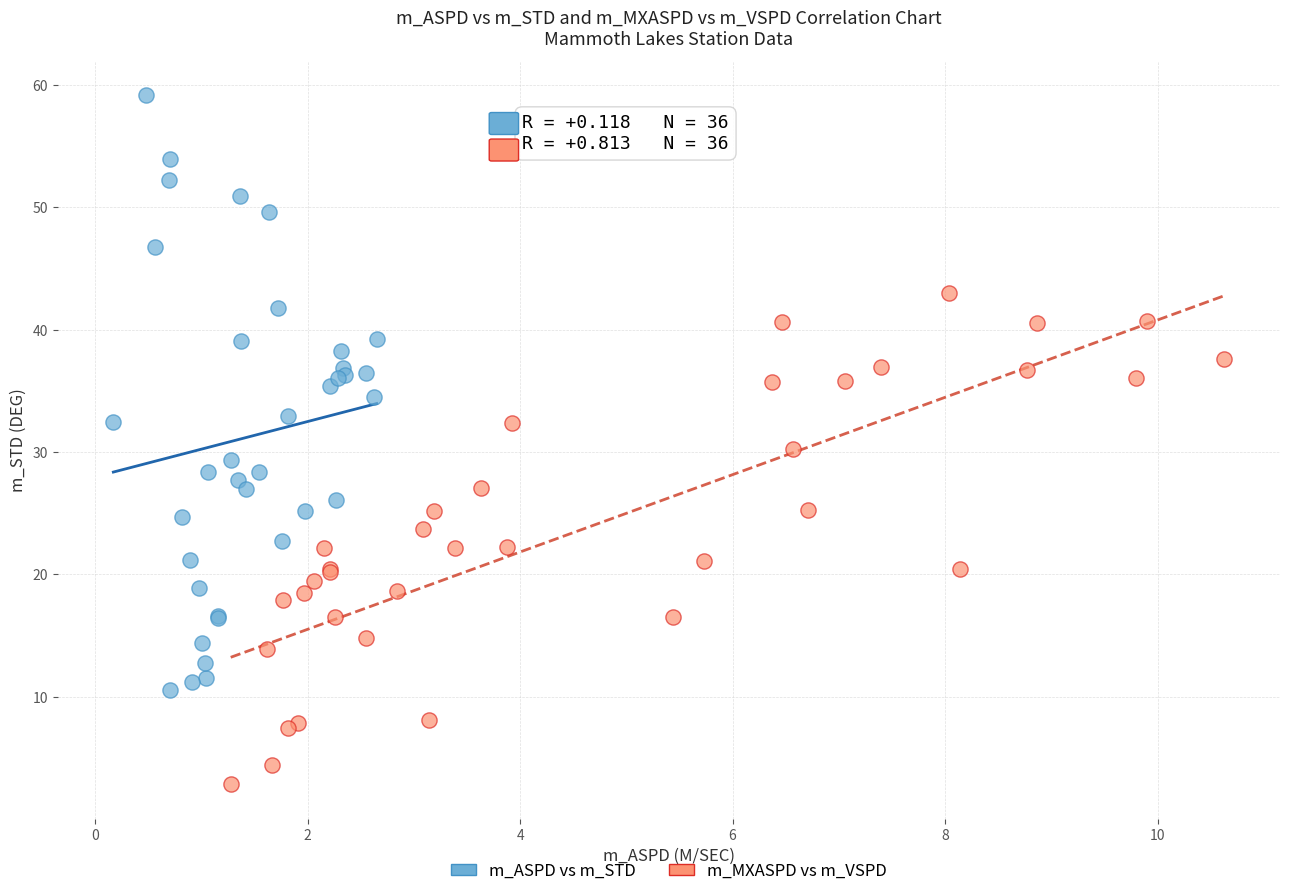

Which series has the widest spread of Y values?

m_ASPD vs m_STD